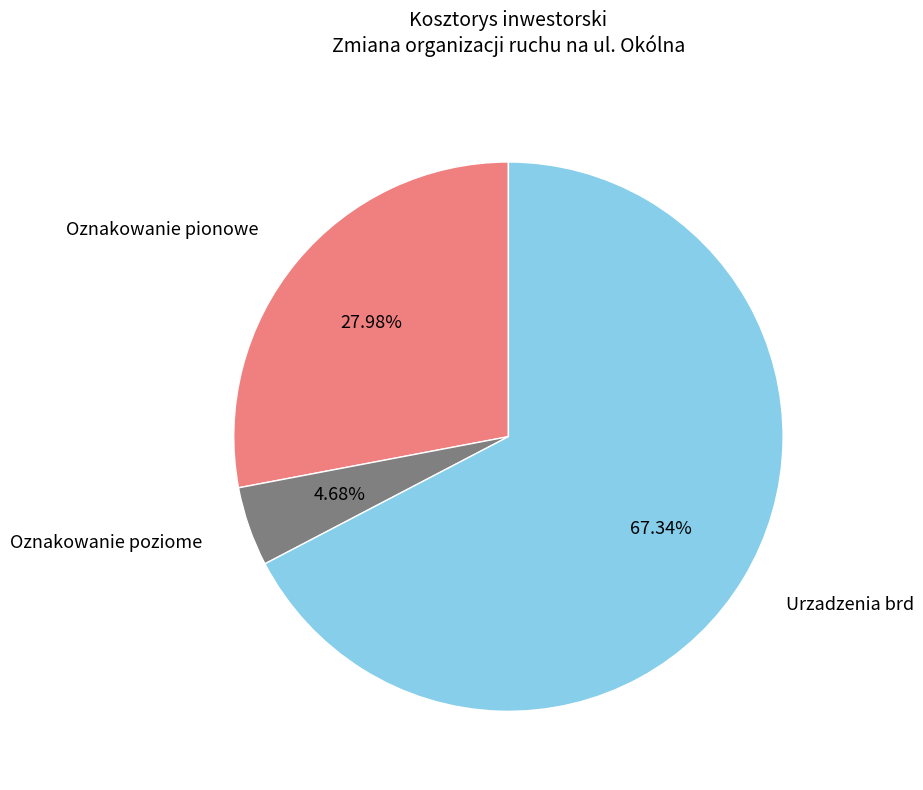

How many segments does this pie chart have?

3